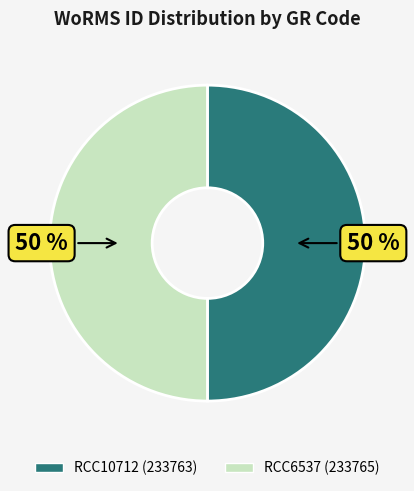

To the nearest percent, what percentage of the pie is RCC10712?

50%